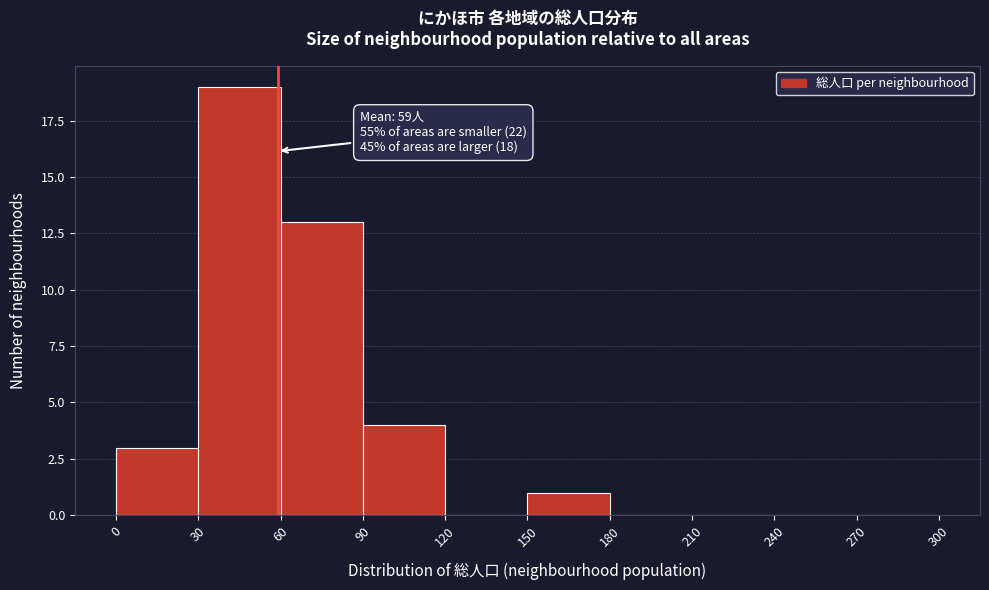

Over which range of the x-axis is the bar tallest?

30 to 60